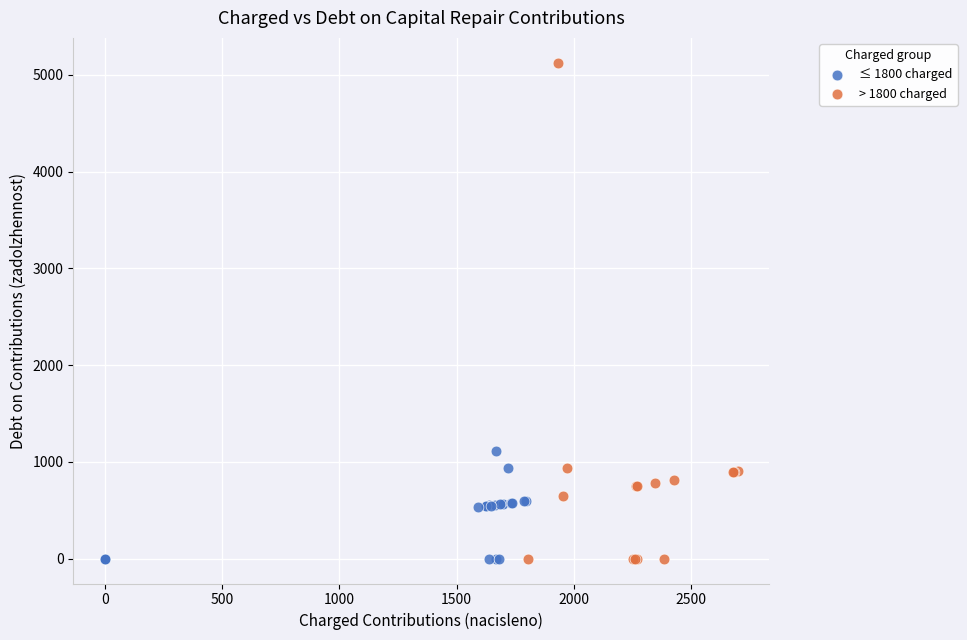

Which series has the largest Y range (max minus min)?

> 1800 charged